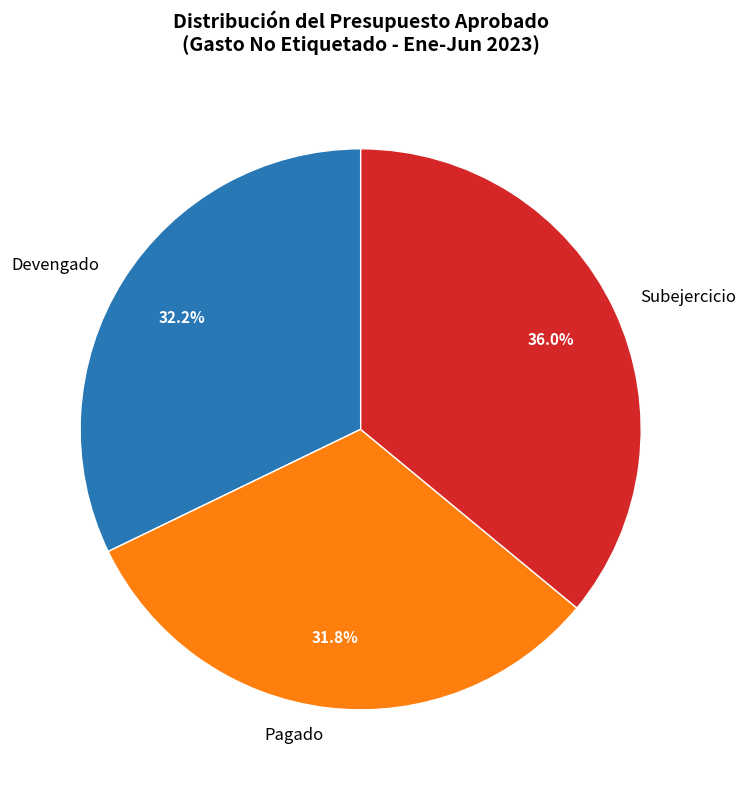

Does any single category account for the majority?

No